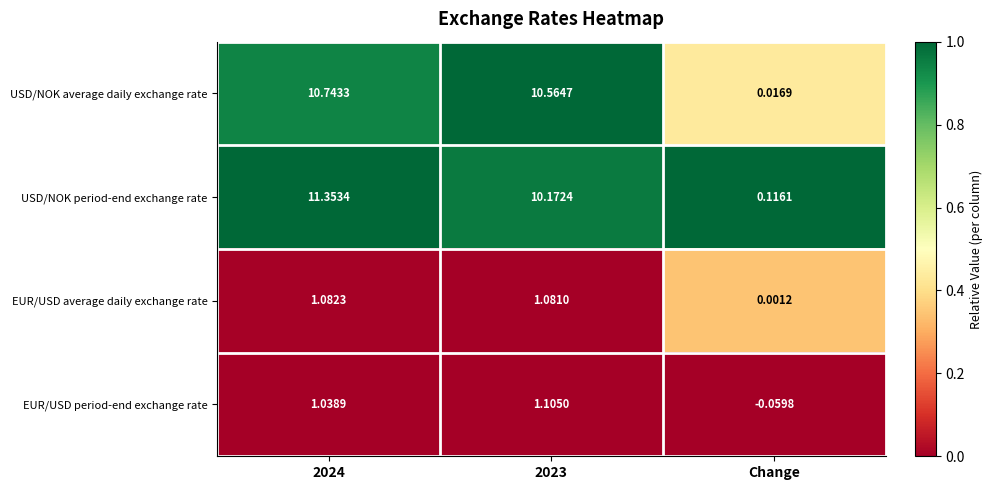

Which series has the largest total across all categories?

USD/NOK period-end exchange rate